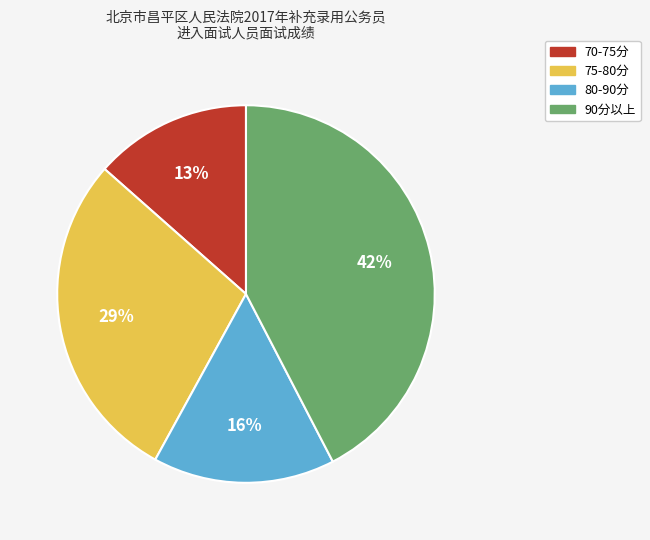

To the nearest percent, what percentage of the pie is 90分以上?

42%